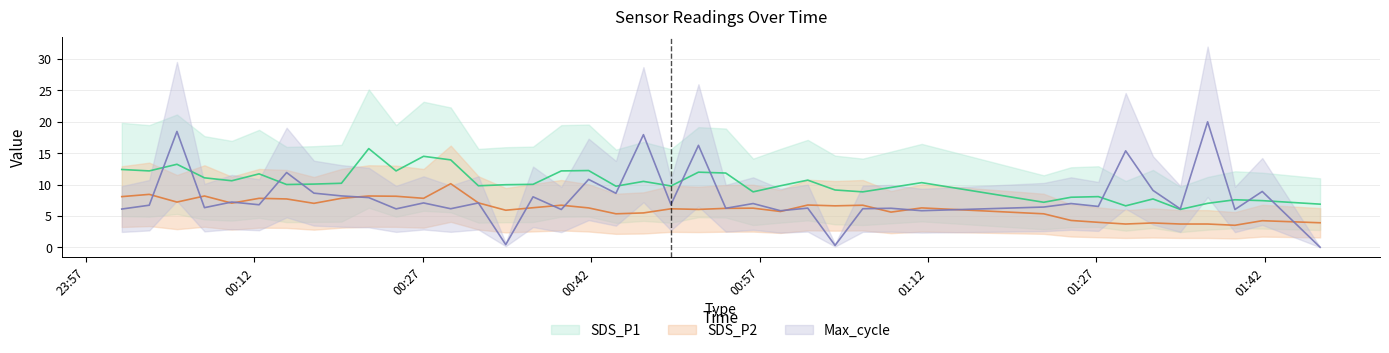

What is the label of the 14th point from the left?

2021/12/15 00:31:57